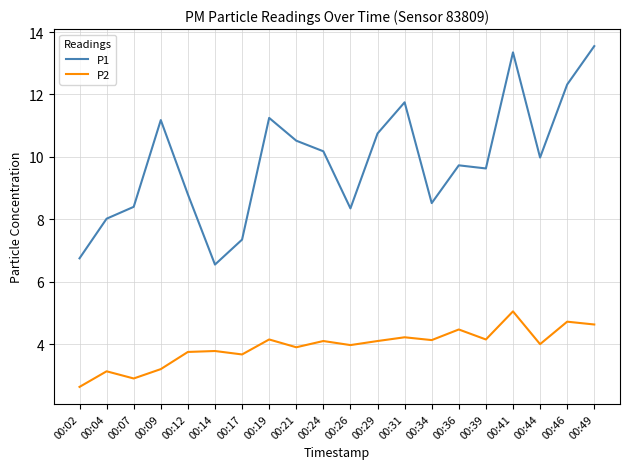

At how many categories does at least one series exceed 2?

20